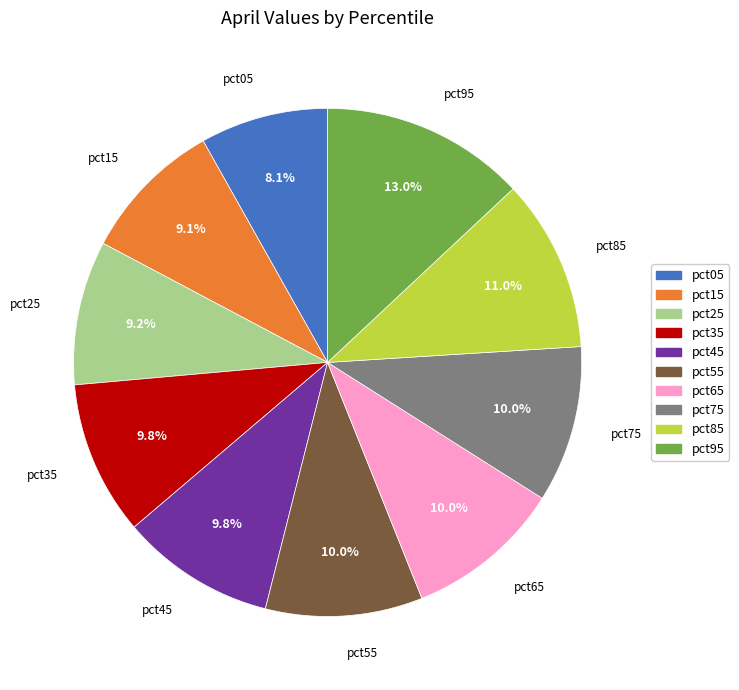

Does any single category account for the majority?

No